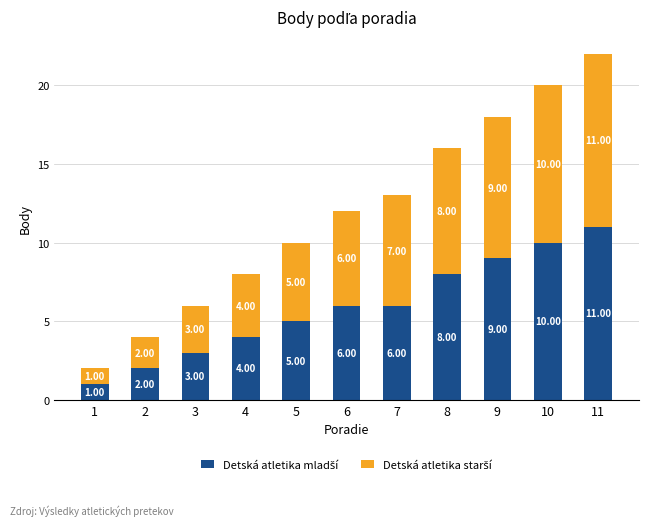

At which category is the sum across all series the highest?

11